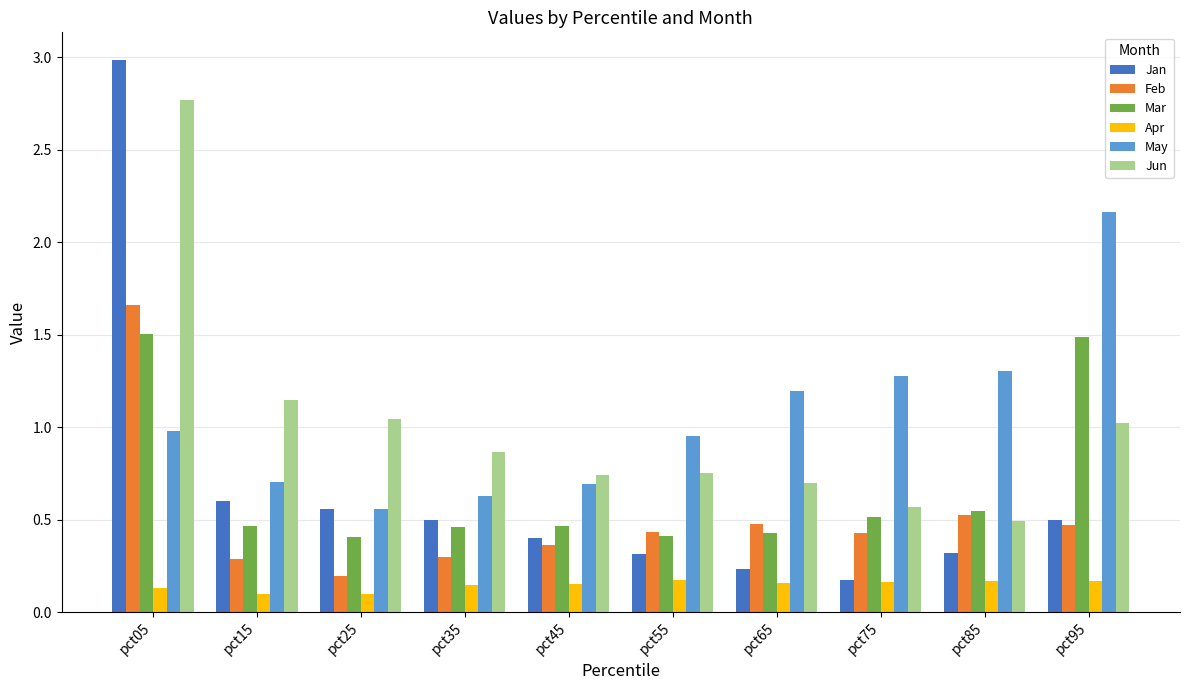

Is it true that Jan equals 0.1 at pct35?

False